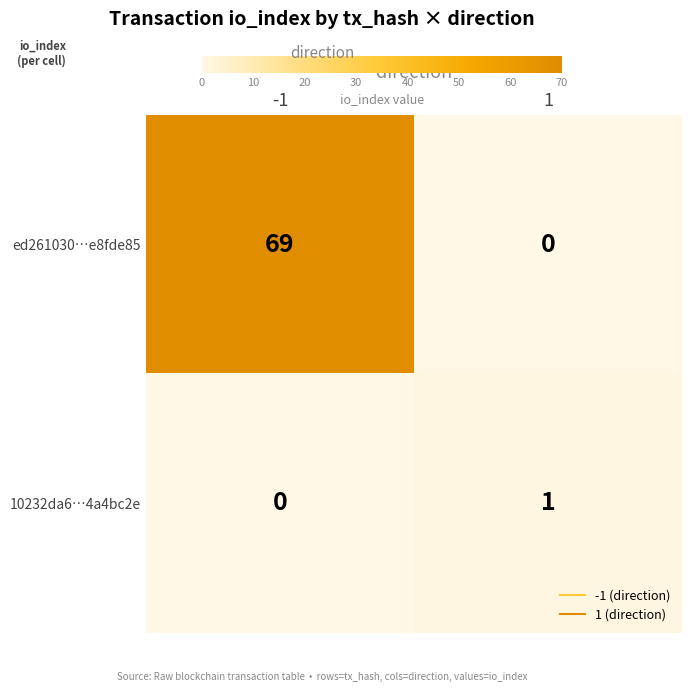

The value of 10232da6…4a4bc2e at 1 is 0. True or false?

False